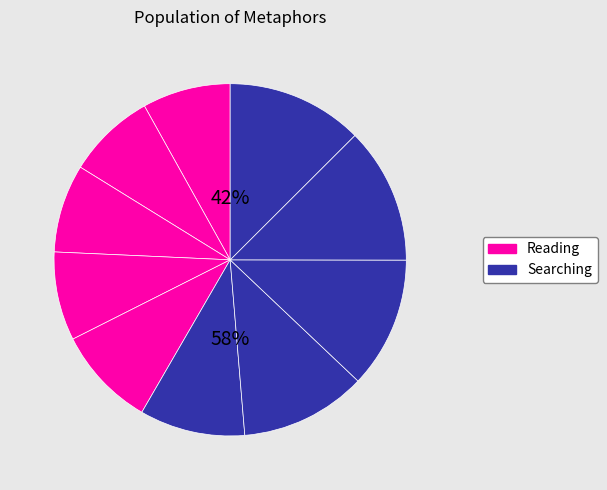

Is there any slice that represents more than half of the pie?

No